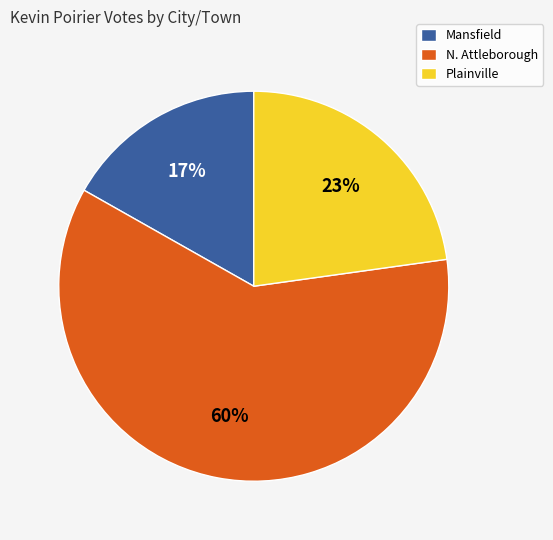

Which category has the smallest portion of the pie?

Mansfield